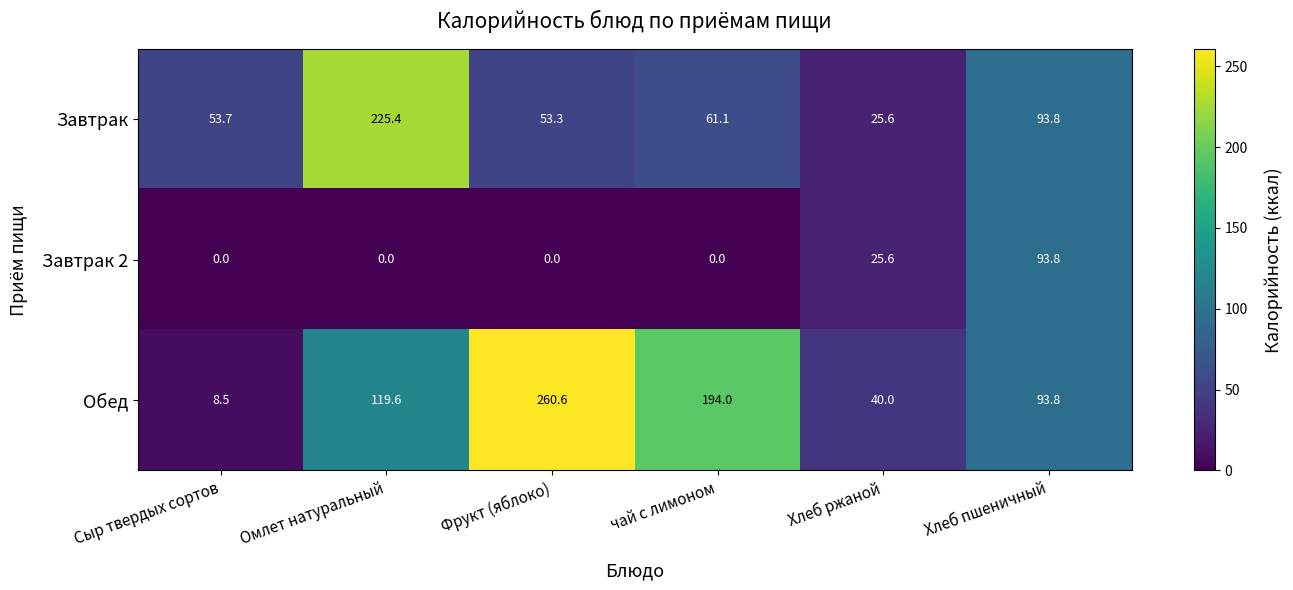

What is the maximum value shown in the chart?

260.6